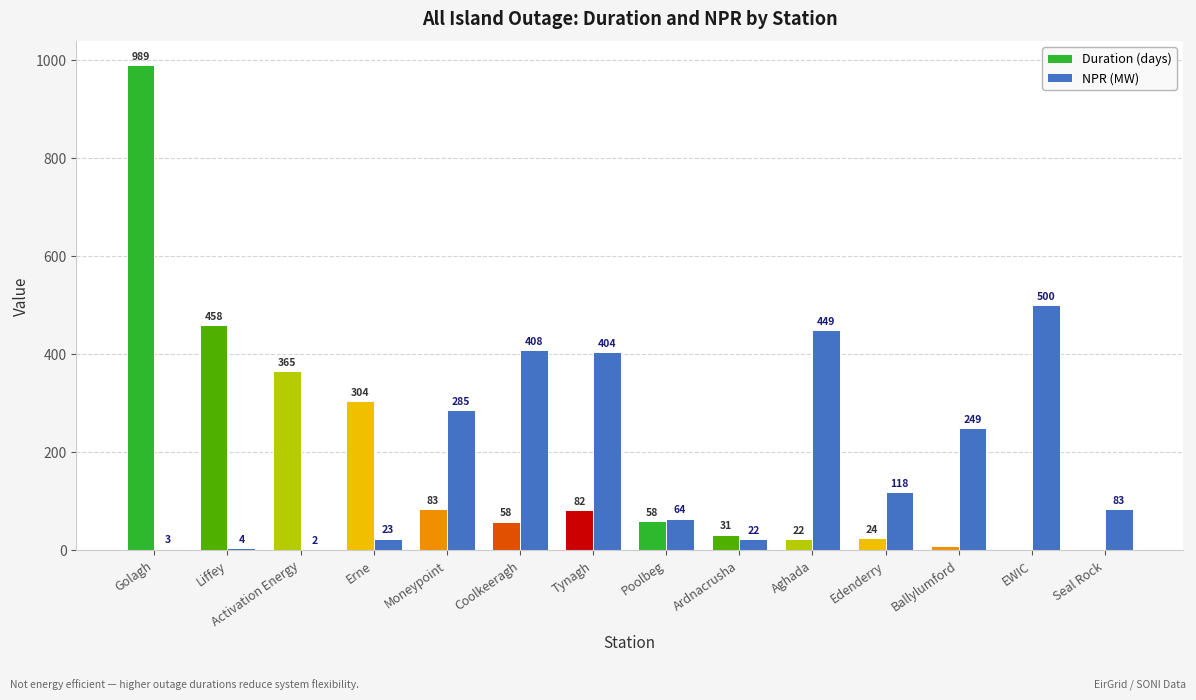

Which label corresponds to the largest value in the chart?

Golagh